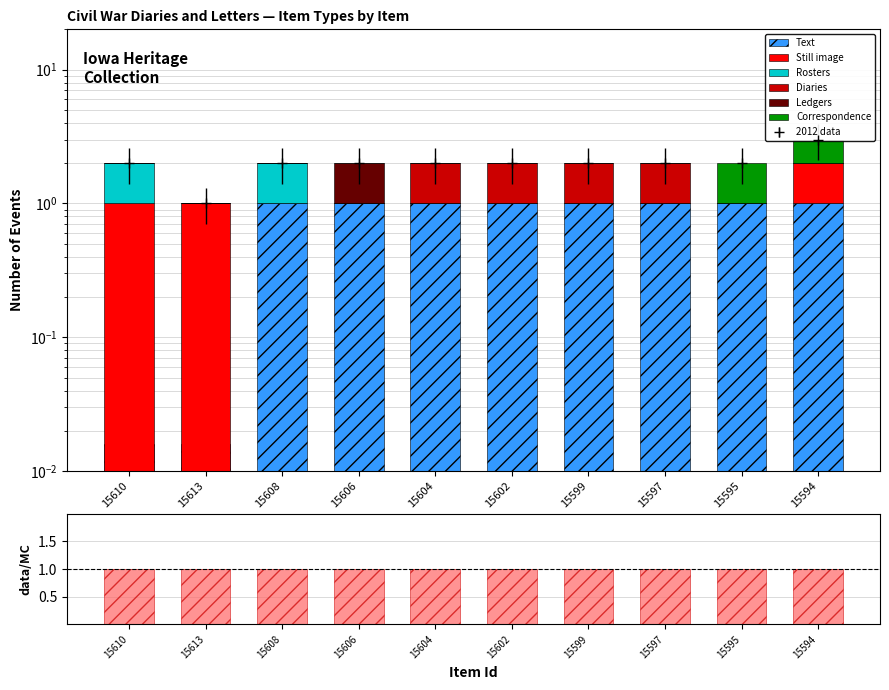

What are all the series names shown in the legend?

Text, Still image, Rosters, Diaries, Ledgers, Correspondence